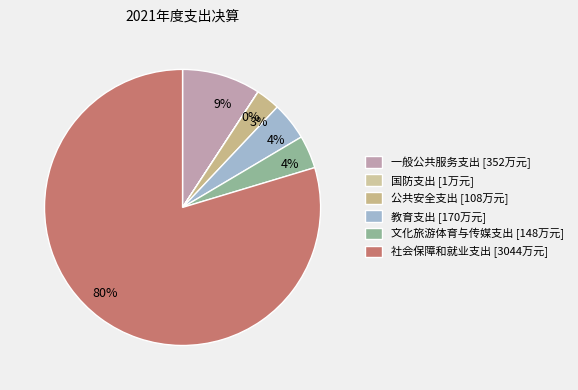

Which slice represents more than half of the pie?

社会保障和就业支出